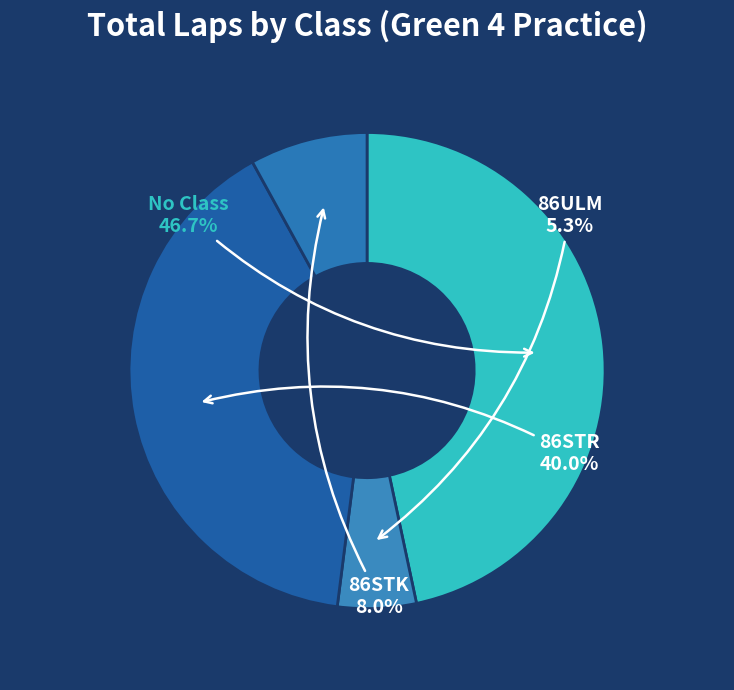

Which slice is the smallest?

86ULM